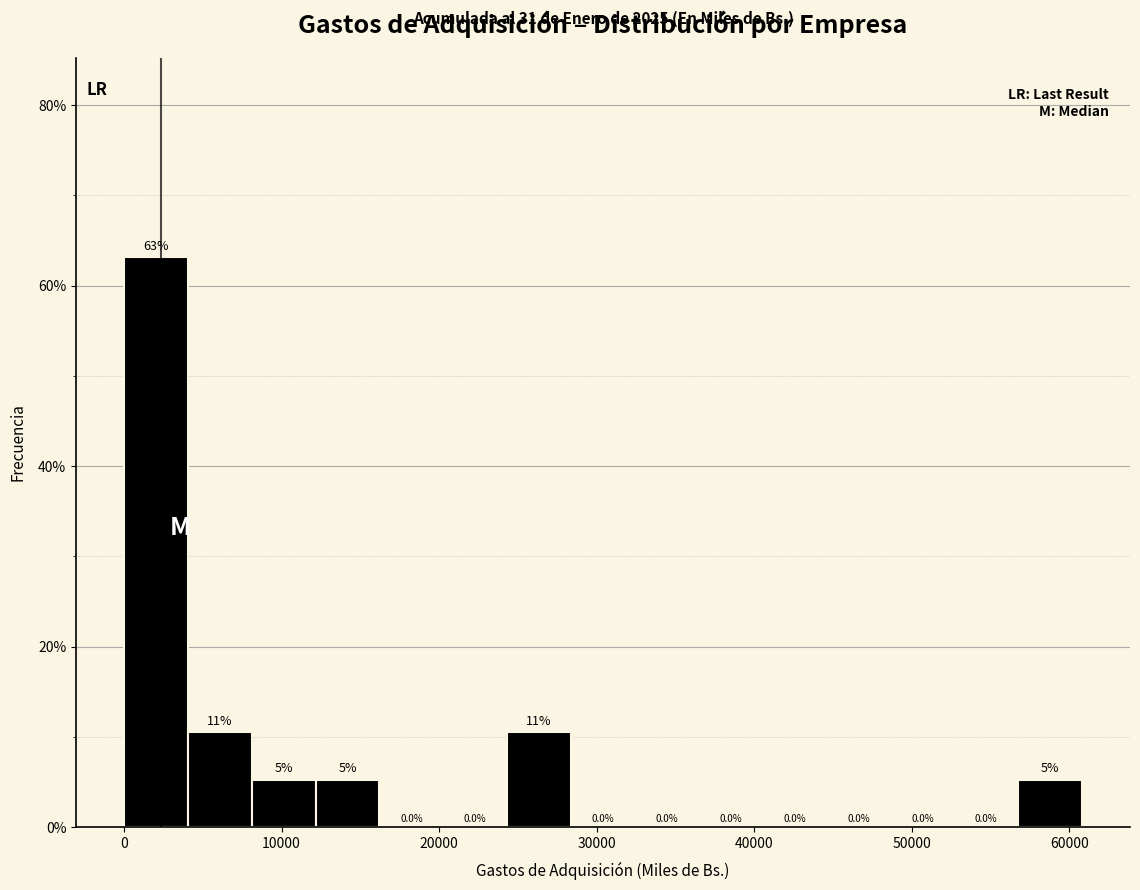

Which range on the x-axis has the tallest bar?

0 to 4000